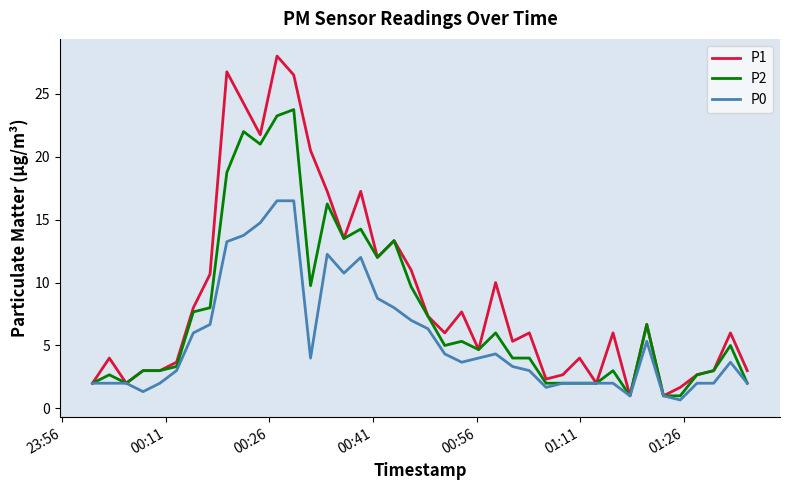

Which series has the largest range (max minus min)?

P1